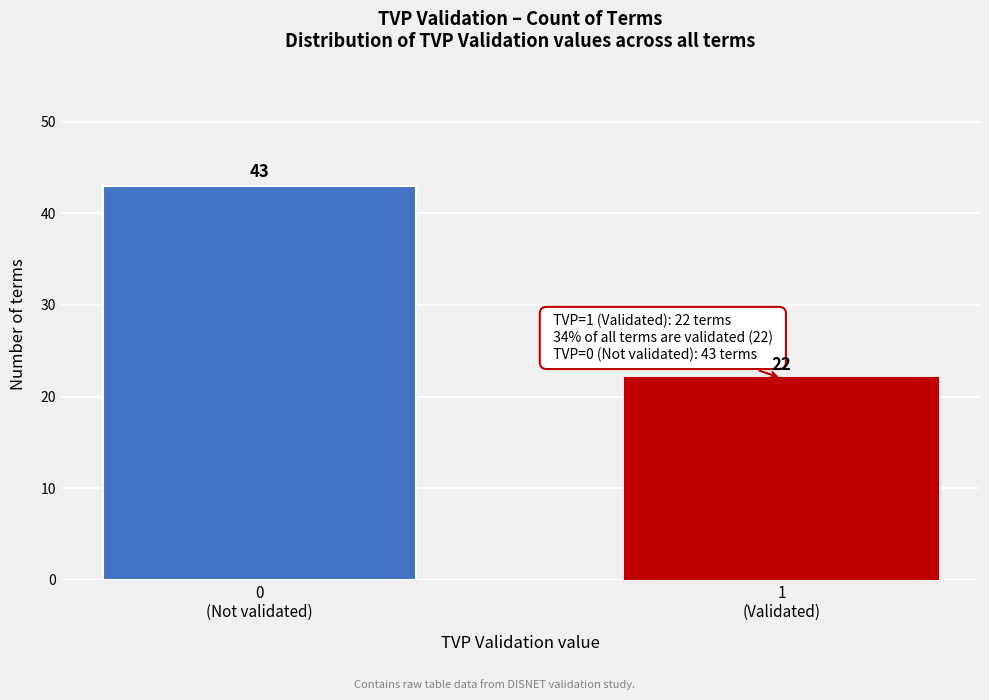

Reading left to right, list all the values displayed in this chart.

43	22